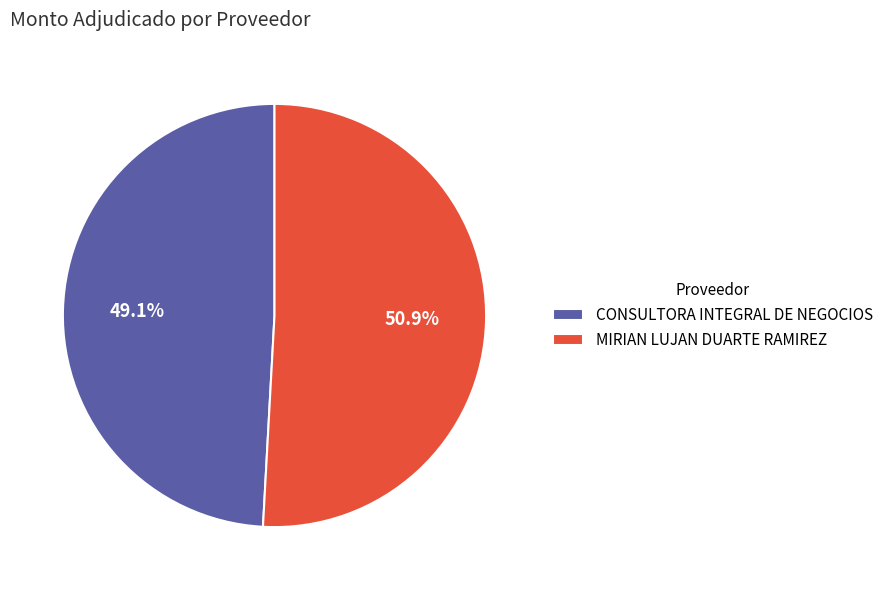

Is there any slice that represents more than half of the pie?

Yes